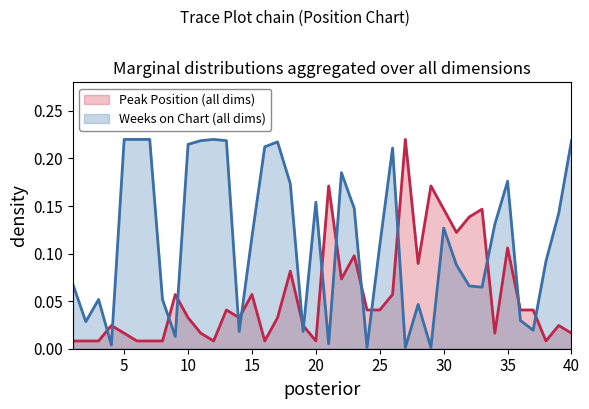

What are all the series names shown in the legend?

Peak Position (all dims), Weeks on Chart (all dims)